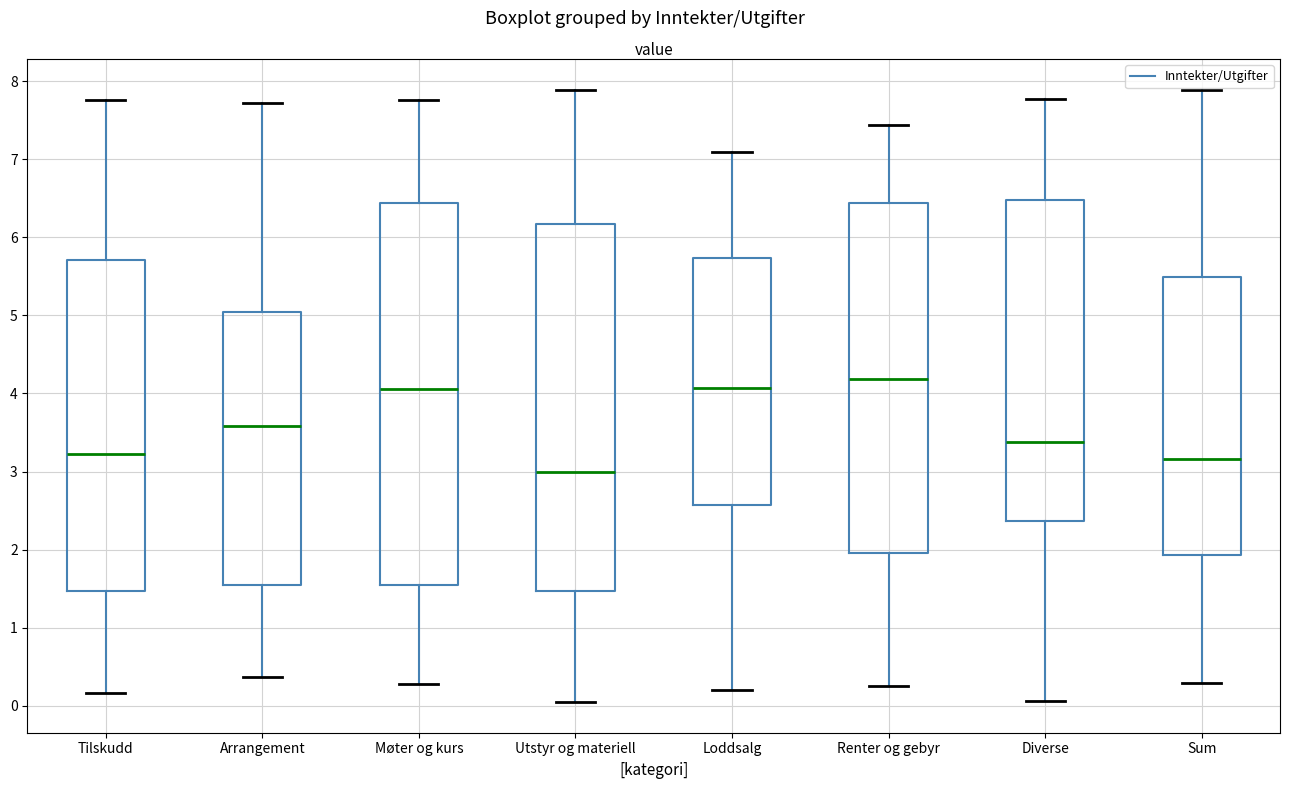

Reading left to right, transcribe this box plot: for each box, give where its median line is, the range the box spans, and where its two whiskers end, as read against the y-axis. The values are not printed on the chart, so give them approximately, as read against the axis.

Tilskudd: median 3.2, box 1.5 to 5.7, whiskers 0.2 to 7.8
Arrangement: median 3.6, box 1.5 to 5.0, whiskers 0.4 to 7.7
Møter og kurs: median 4.1, box 1.5 to 6.4, whiskers 0.3 to 7.8
Utstyr og materiell: median 3.0, box 1.5 to 6.2, whiskers 0.0 to 7.9
Loddsalg: median 4.1, box 2.6 to 5.7, whiskers 0.2 to 7.1
Renter og gebyr: median 4.2, box 2.0 to 6.4, whiskers 0.3 to 7.4
Diverse: median 3.4, box 2.4 to 6.5, whiskers 0.1 to 7.8
Sum: median 3.2, box 1.9 to 5.5, whiskers 0.3 to 7.9